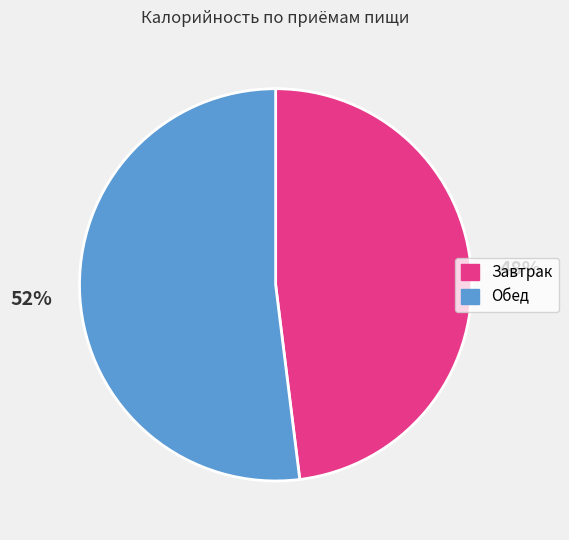

Between Обед and Завтрак, which is larger?

Обед